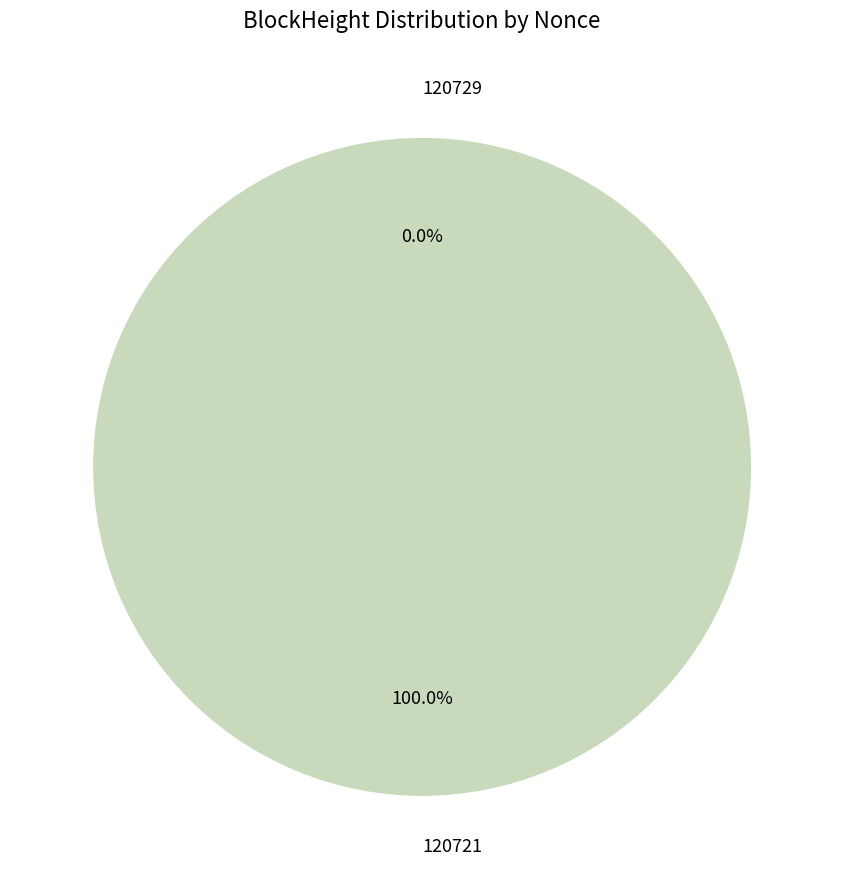

How many segments does this pie chart have?

2